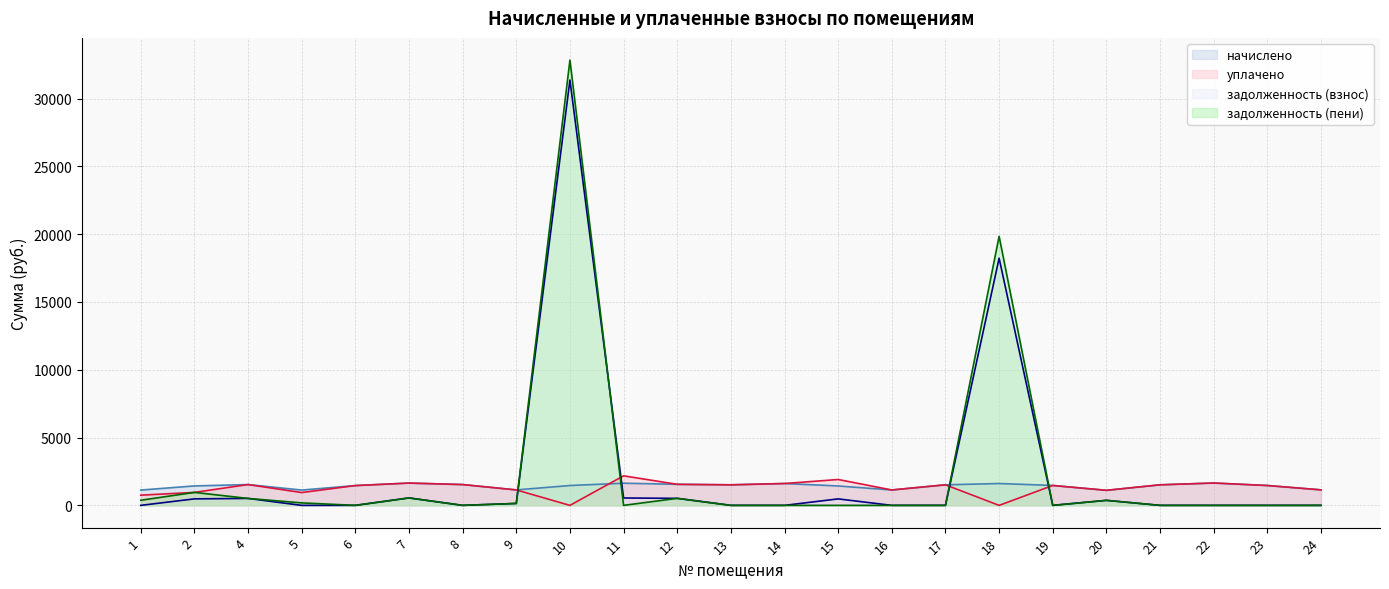

How many lines are shown in the chart?

4